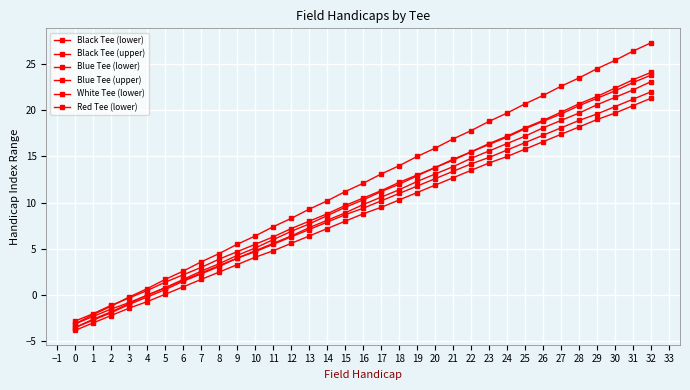

True or false: Black Tee (lower) has more than 0 points higher than both neighbors.

False